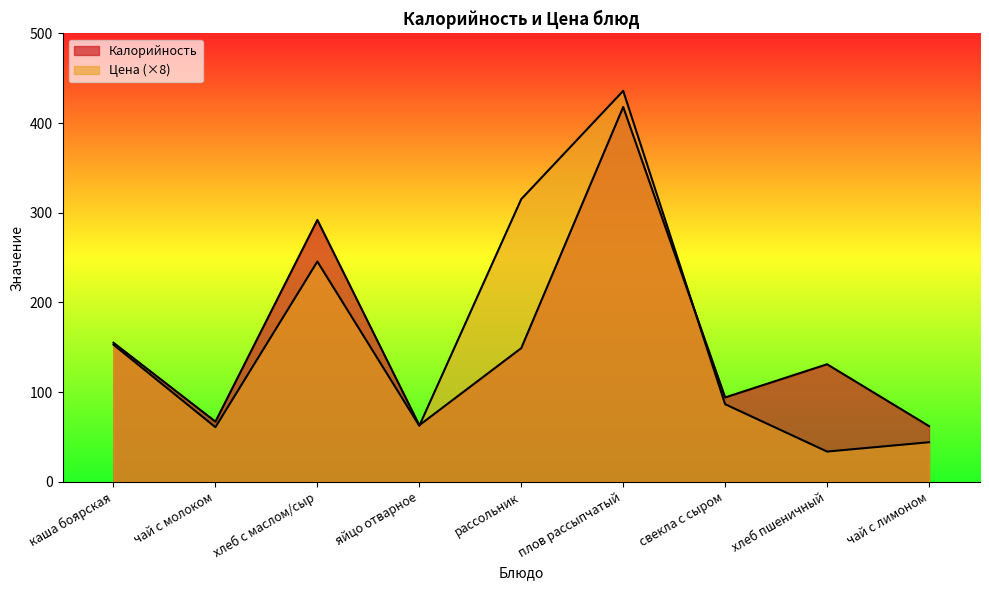

How many times do Цена and Калорийность cross each other?

2